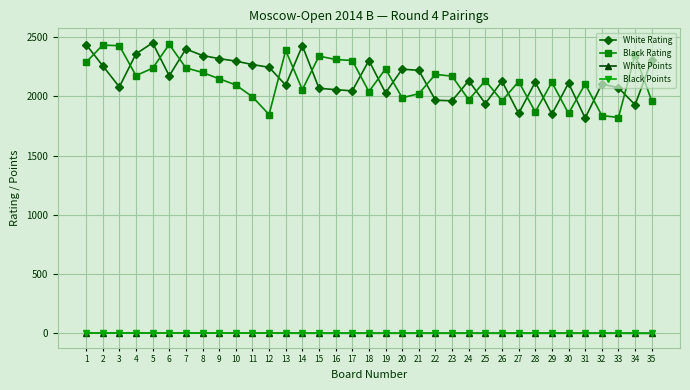

What is the greatest value displayed?

2452.0